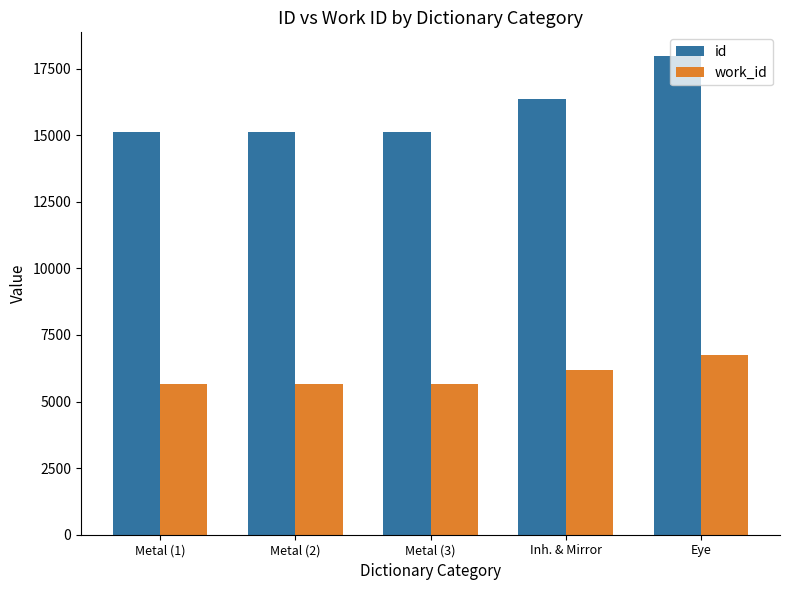

At which label does work_id reach its peak?

Eye